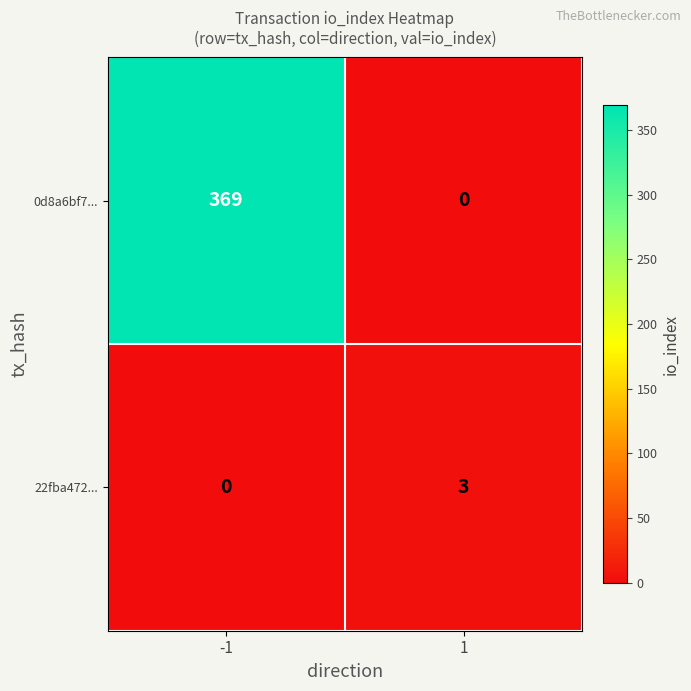

What is the difference between the 0d8a6bf7... values at 1 and -1?

369